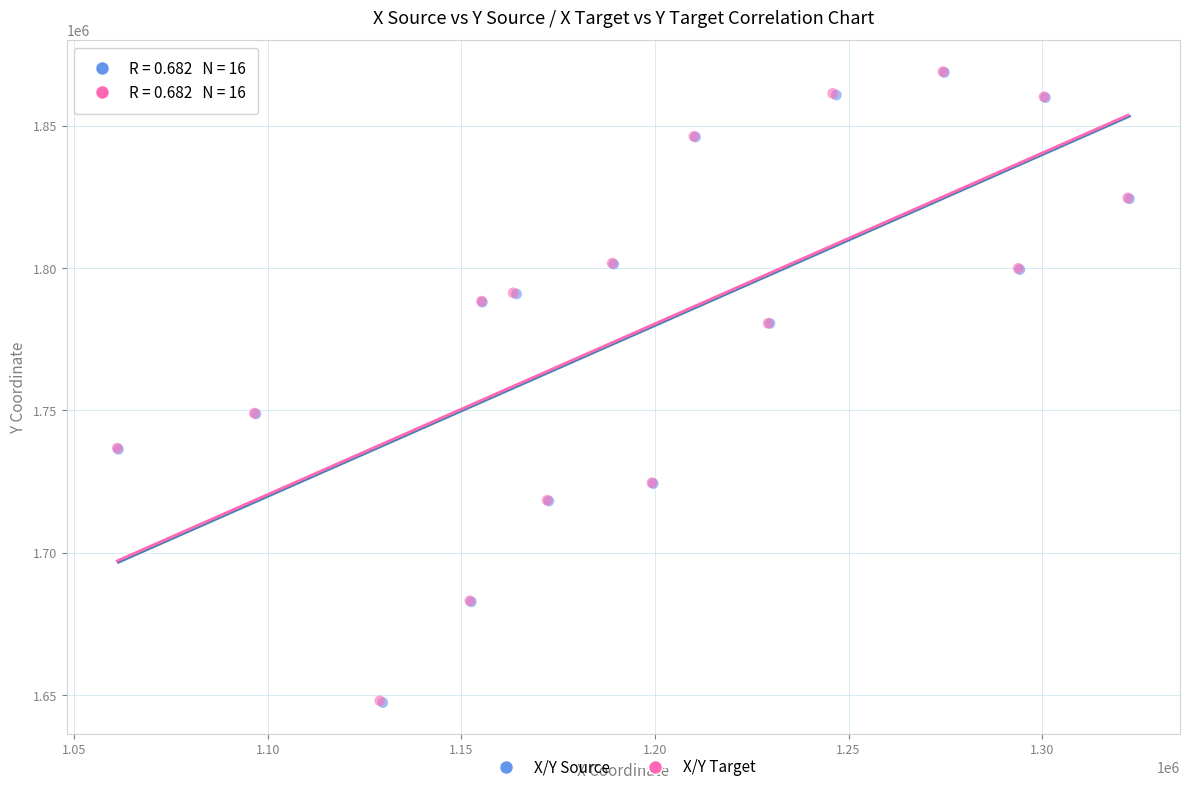

Which series has the largest Y range (max minus min)?

X/Y Source